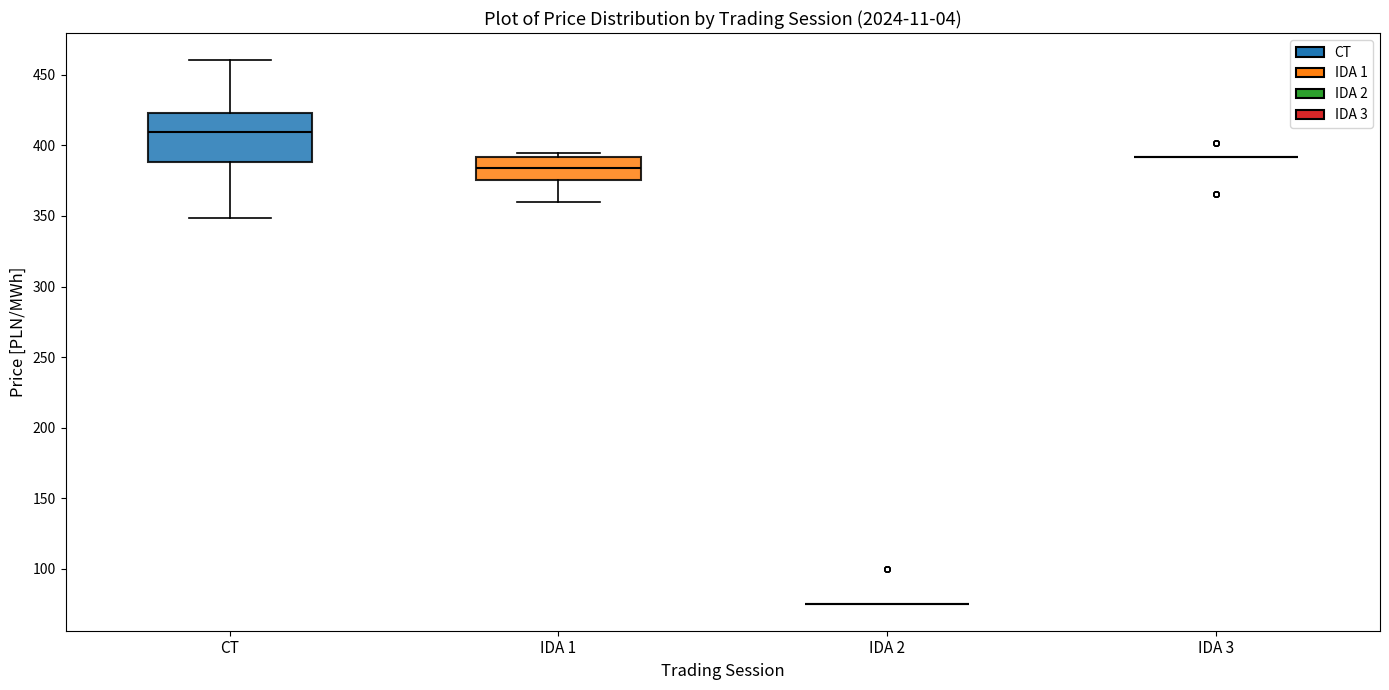

Where is the upper edge of the box for IDA 1 on the y-axis? The values are not printed on the chart, so give them approximately, as read against the axis.

390